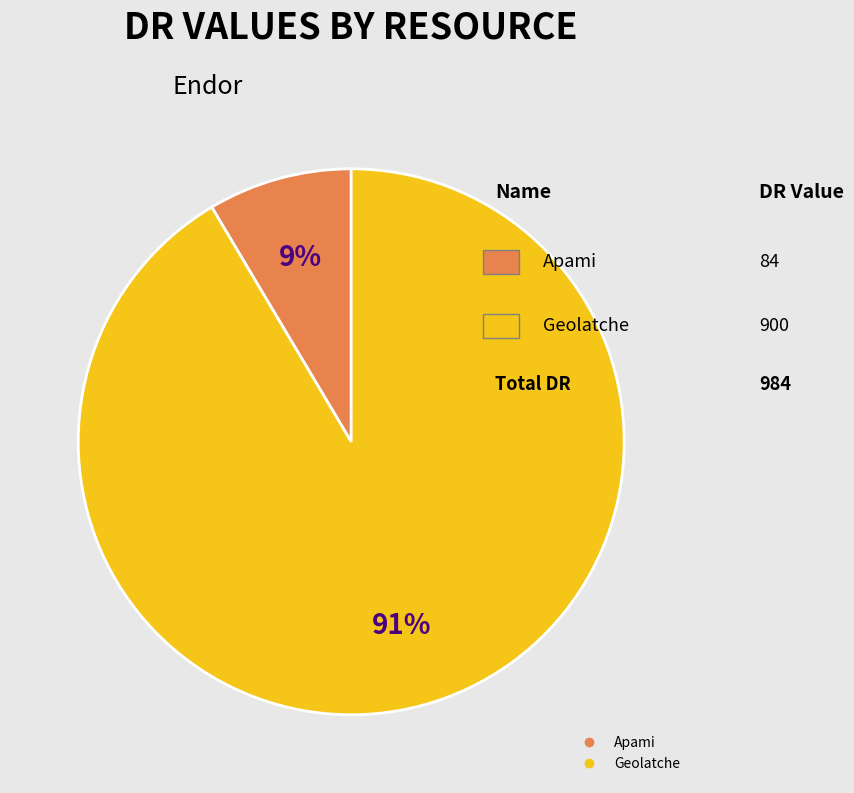

What is the largest slice in the pie chart?

Geolatche